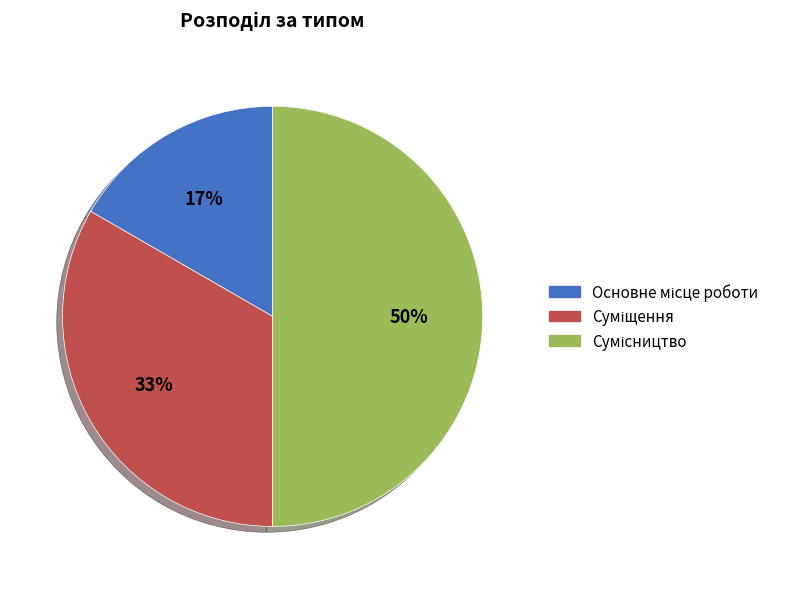

How many segments does this pie chart have?

3